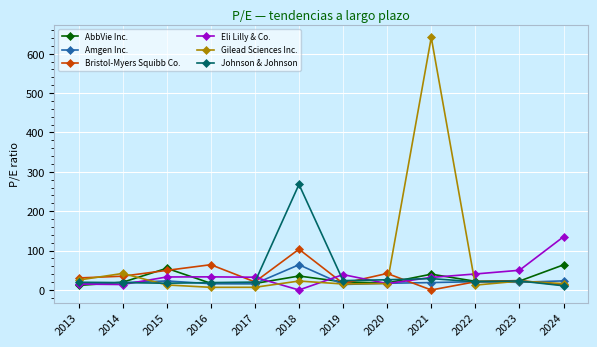

What is the difference between the highest and lowest values at 2023?

30.5